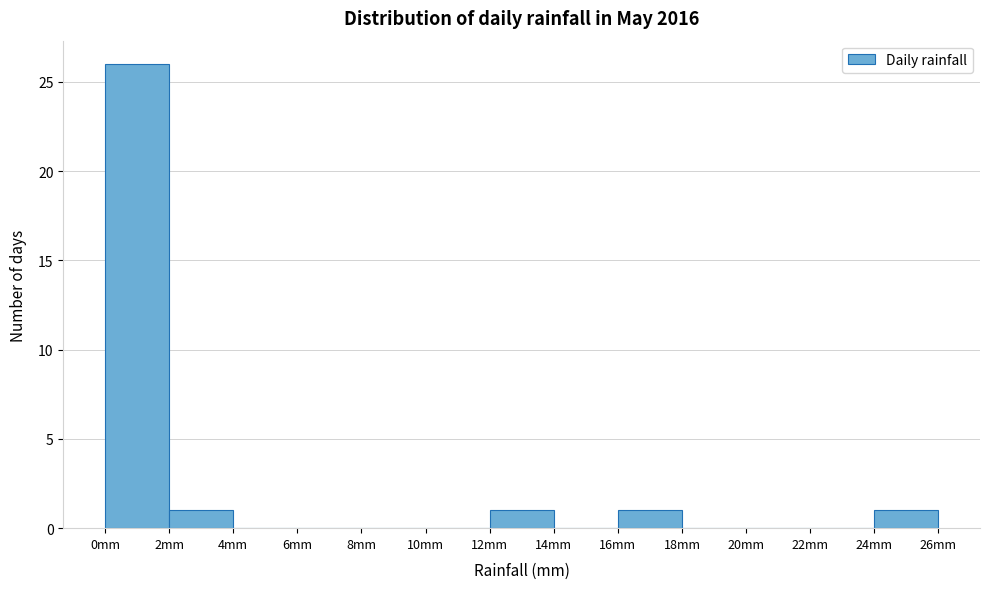

Reading left to right, transcribe this chart: for each bar, give the range it covers on the x-axis and its height. The values are not printed on the chart, so give them approximately, as read against the axis.

0 to 2: 26
2 to 4: 1
4 to 6: 0
6 to 8: 0
8 to 10: 0
10 to 12: 0
12 to 14: 1
14 to 16: 0
16 to 18: 1
18 to 20: 0
20 to 22: 0
22 to 24: 0
24 to 26: 1